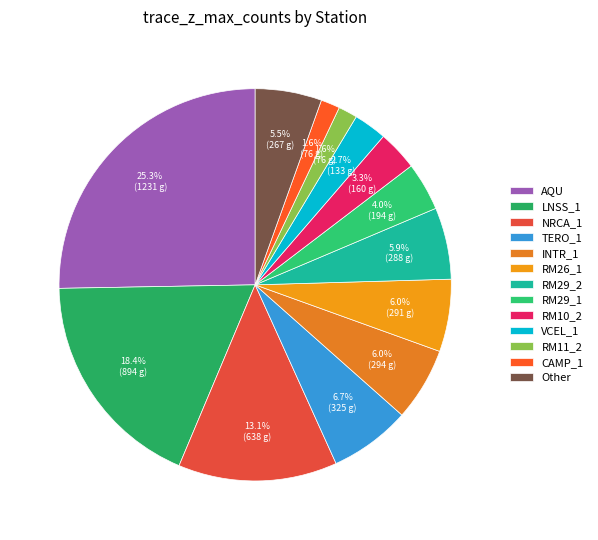

How many slices are in this pie chart?

13